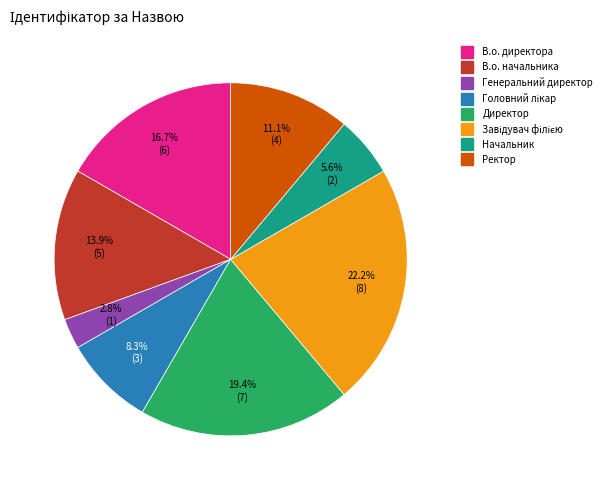

Which has a higher value, В.о. начальника or Генеральний директор?

В.о. начальника